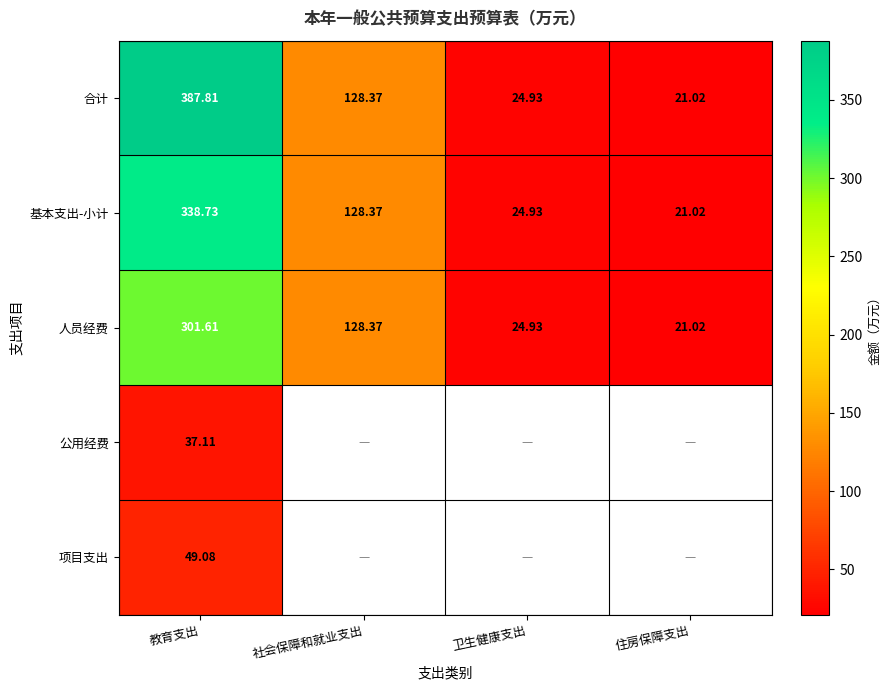

What is the greatest value displayed?

387.8